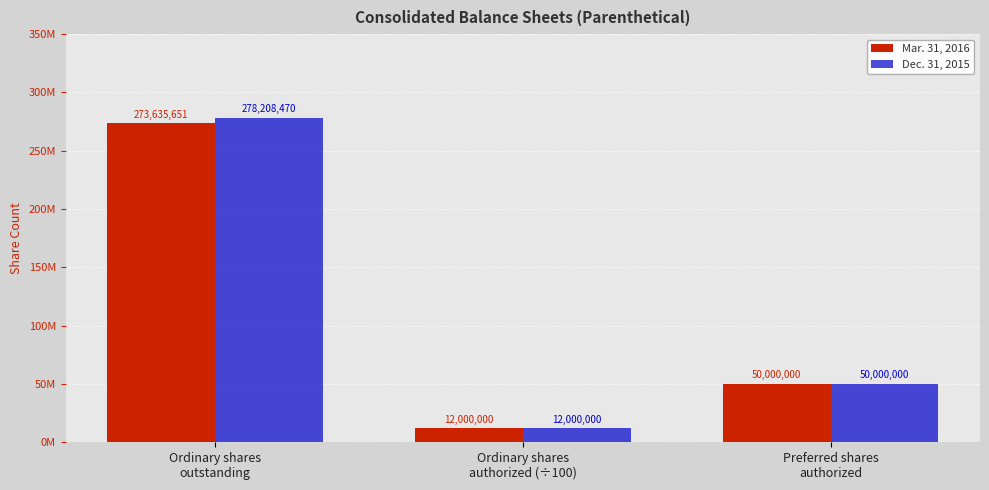

Is the value of Dec. 31, 2015 at Preferred shares
authorized greater than the value of Mar. 31, 2016 at Ordinary shares
authorized (÷100)?

Yes